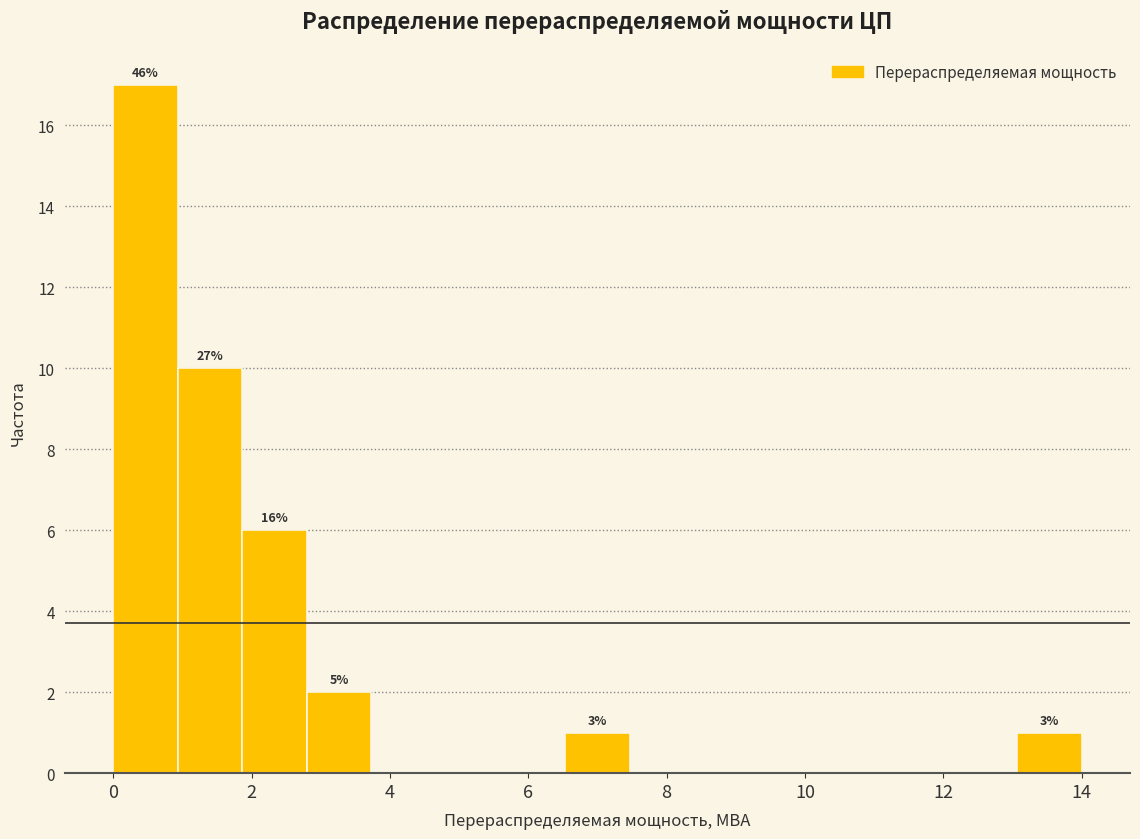

Which range on the x-axis has the tallest bar?

0.0 to 1.0